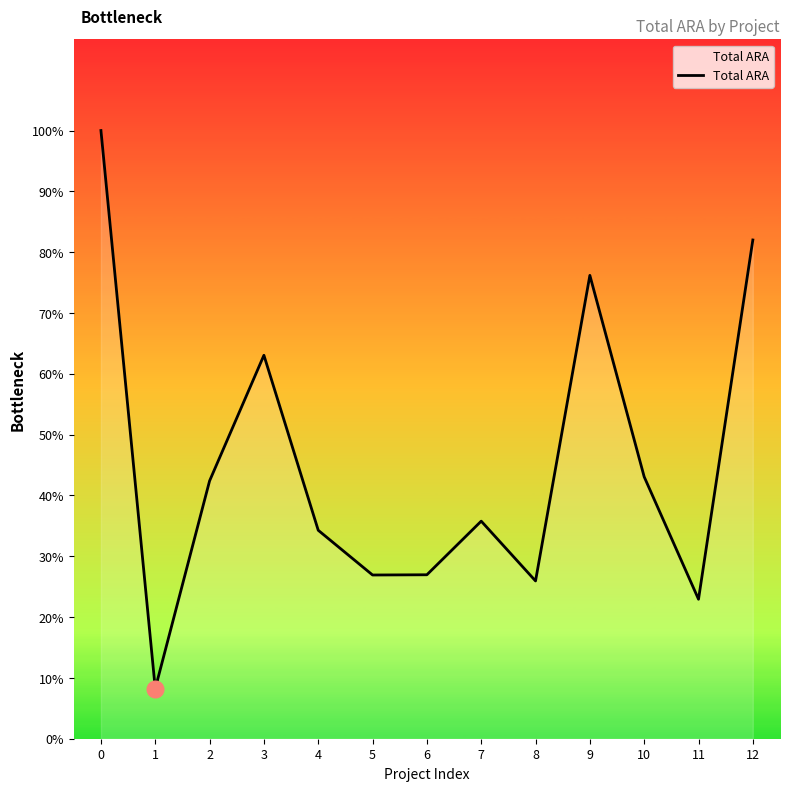

Does the chart have visible grid lines?

No